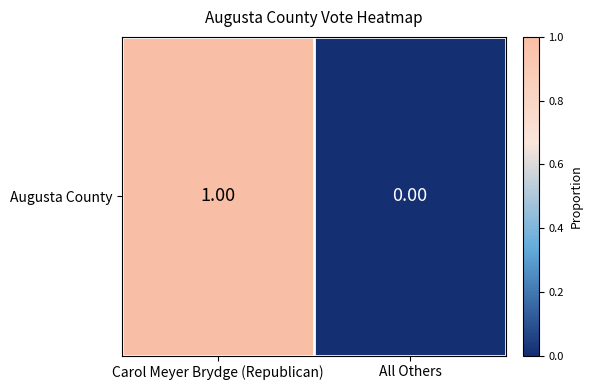

The chart shows a value of 1.6 at Carol Meyer Brydge (Republican). True or false?

False